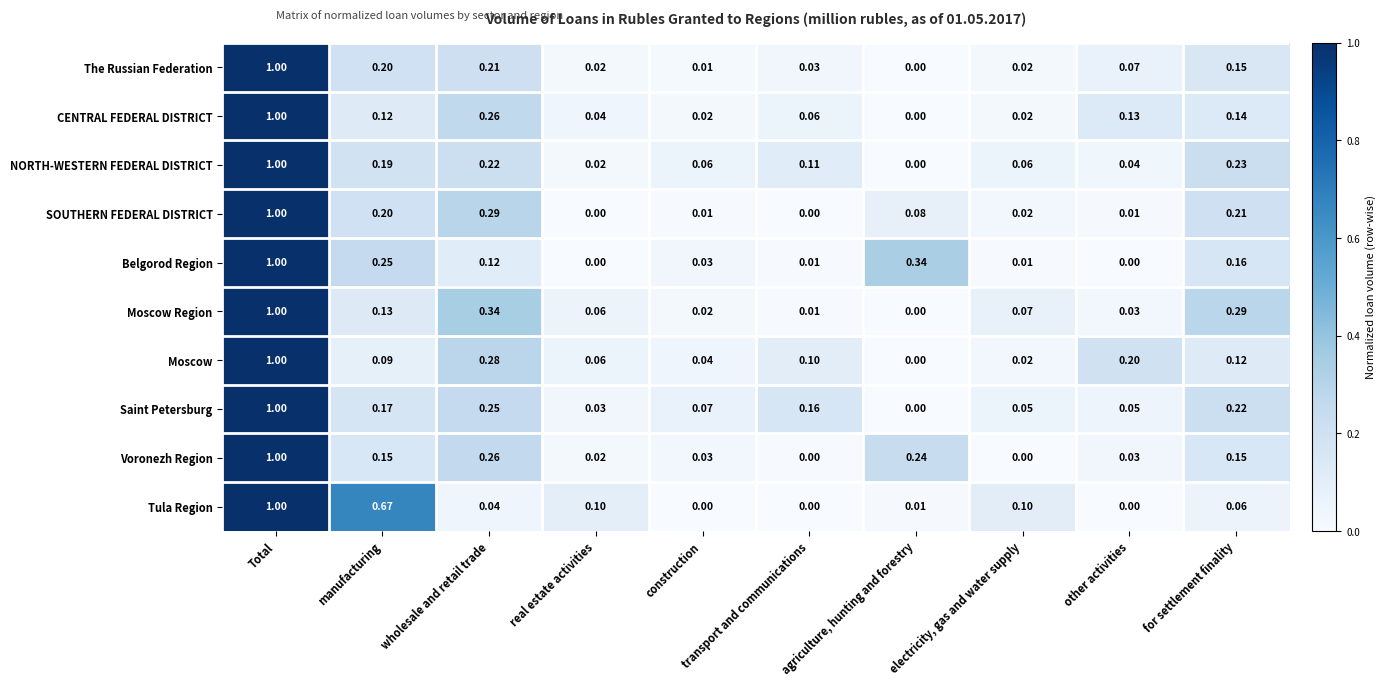

Which series has the largest total across all categories?

Saint Petersburg